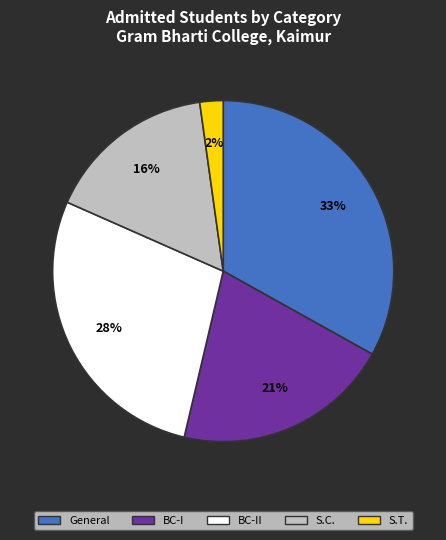

Do General and S.C. together represent more than half of the pie?

No